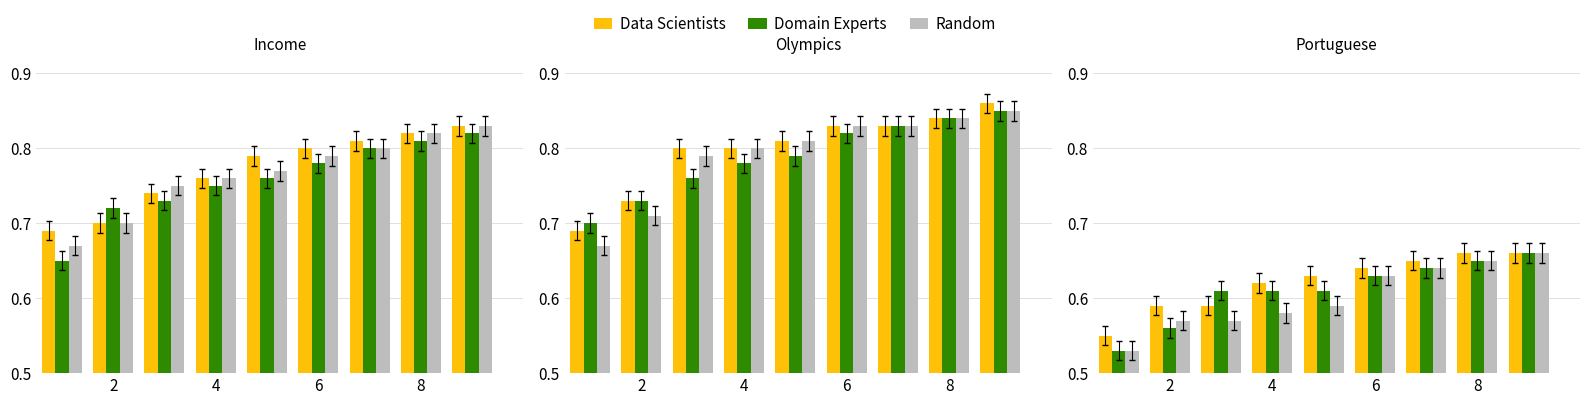

How many series are shown in this chart?

3